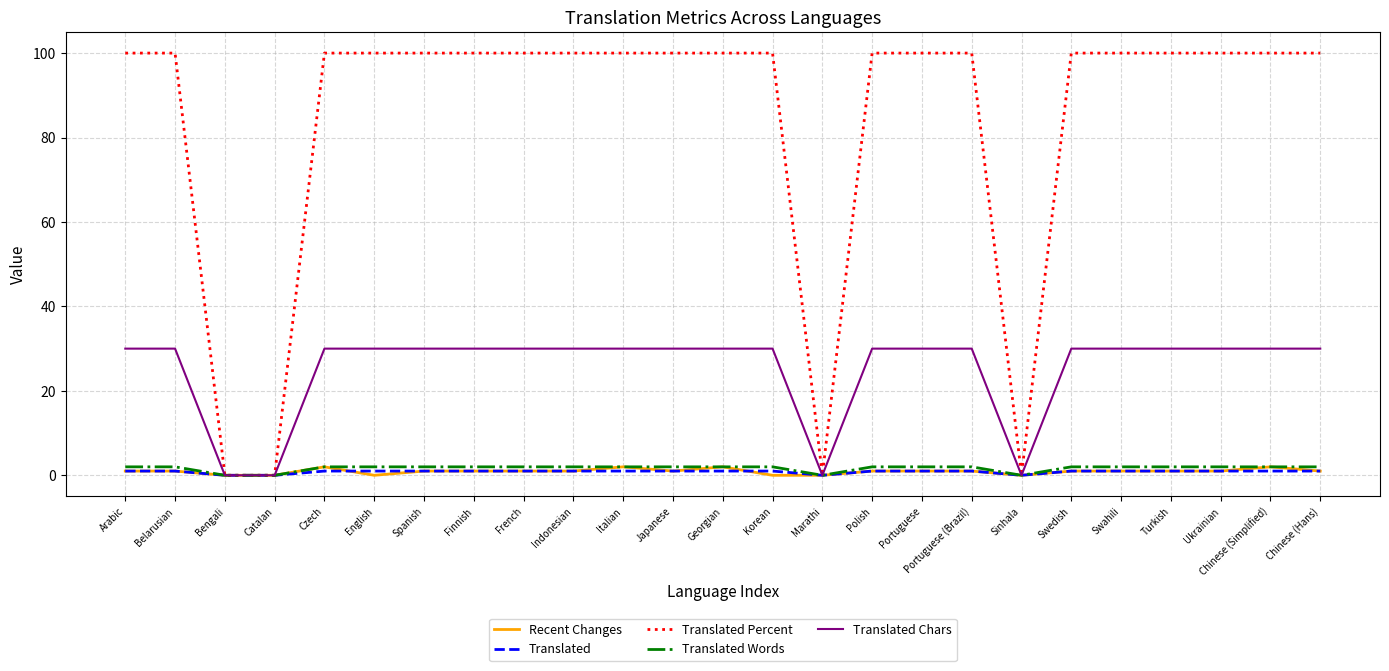

Which series has the largest total across all categories?

Translated Percent